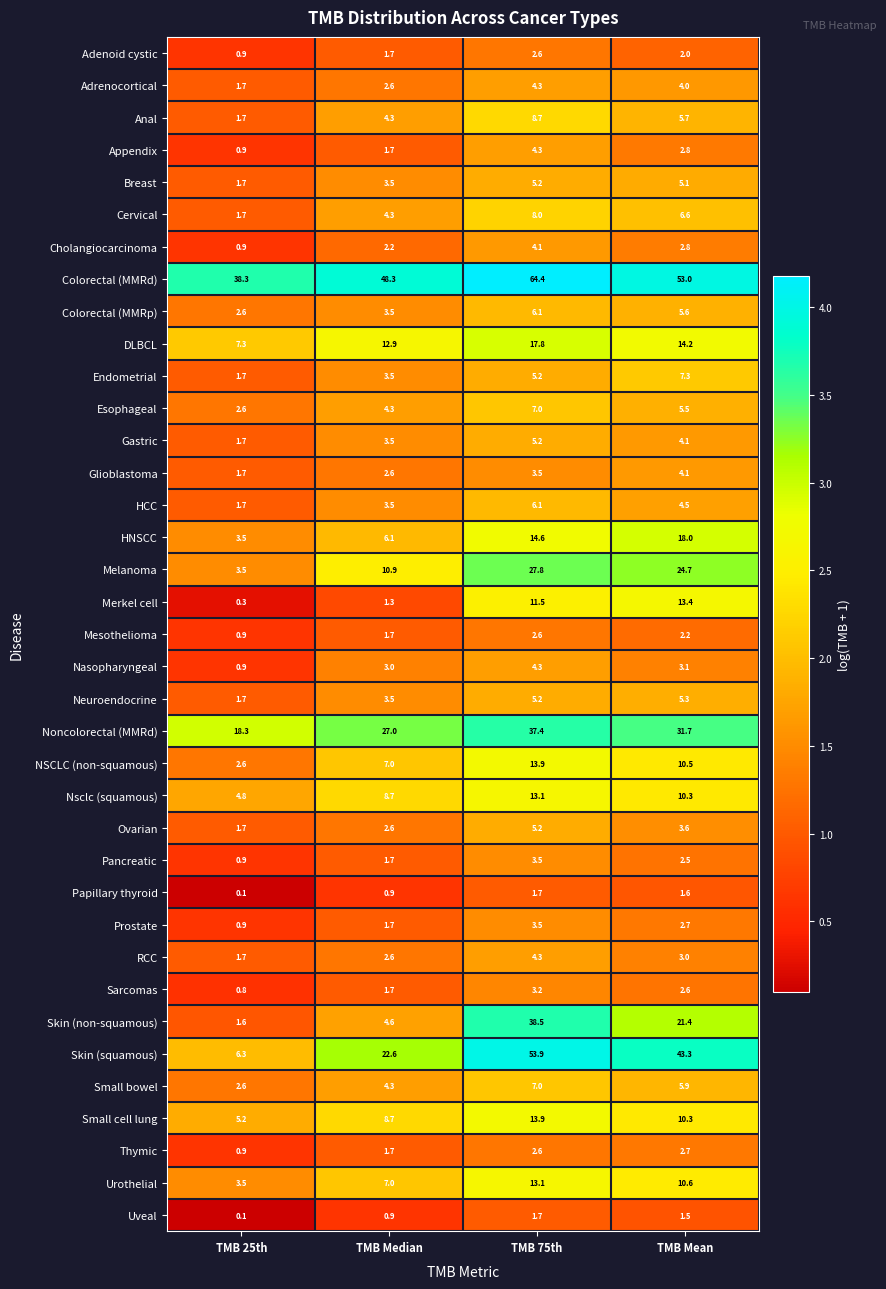

The value of Thymic at TMB Mean is 2.7. True or false?

True